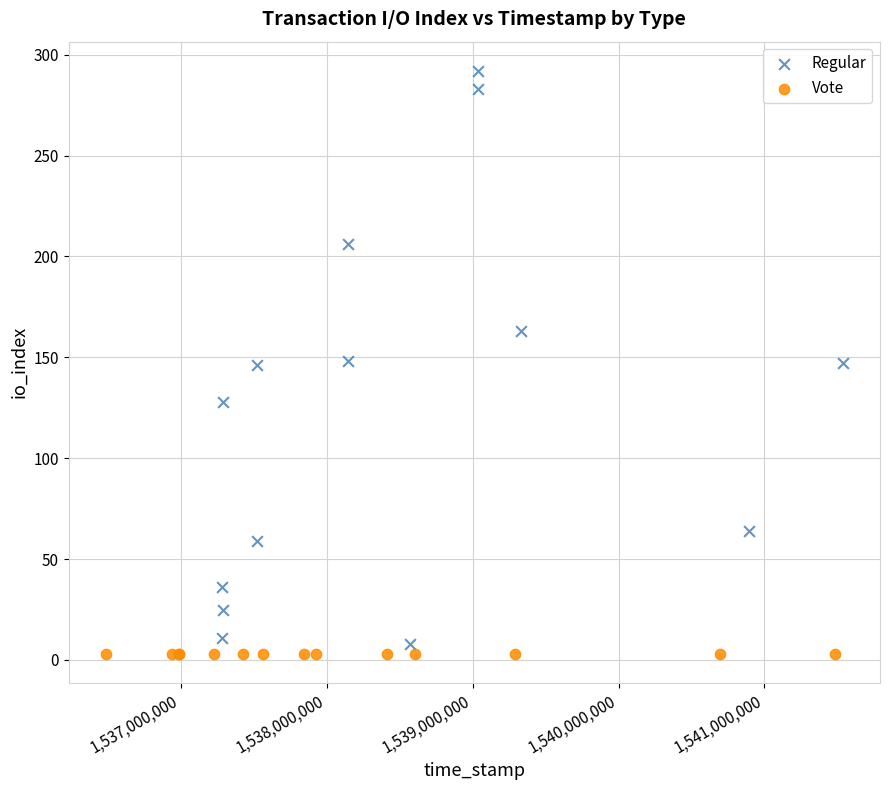

Which series reaches the maximum Y coordinate?

Regular